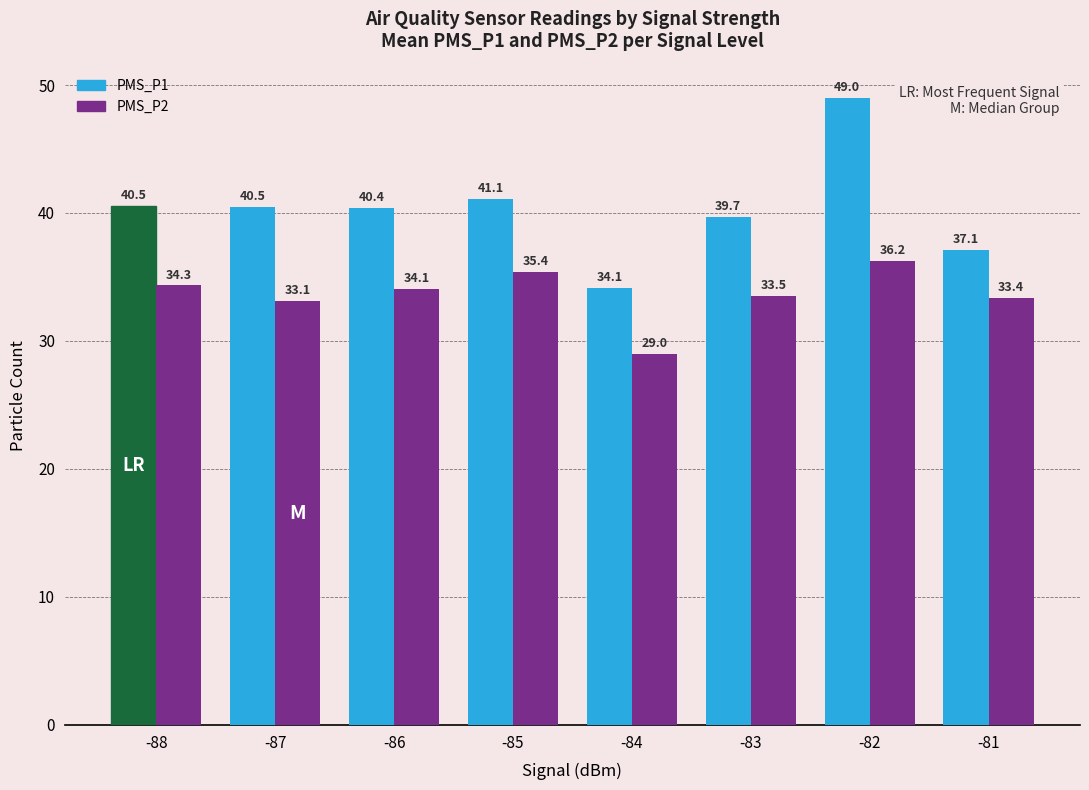

Where is PMS_P2 nearest to the value 32?

-87